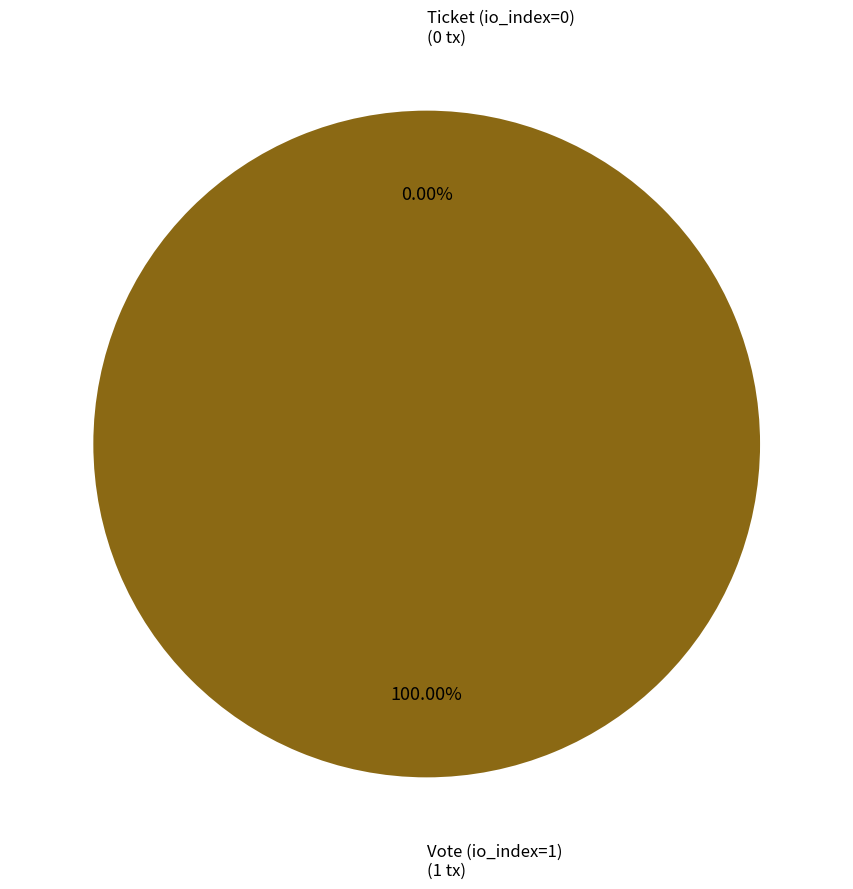

Which slice is the largest?

Vote (io_index=1)